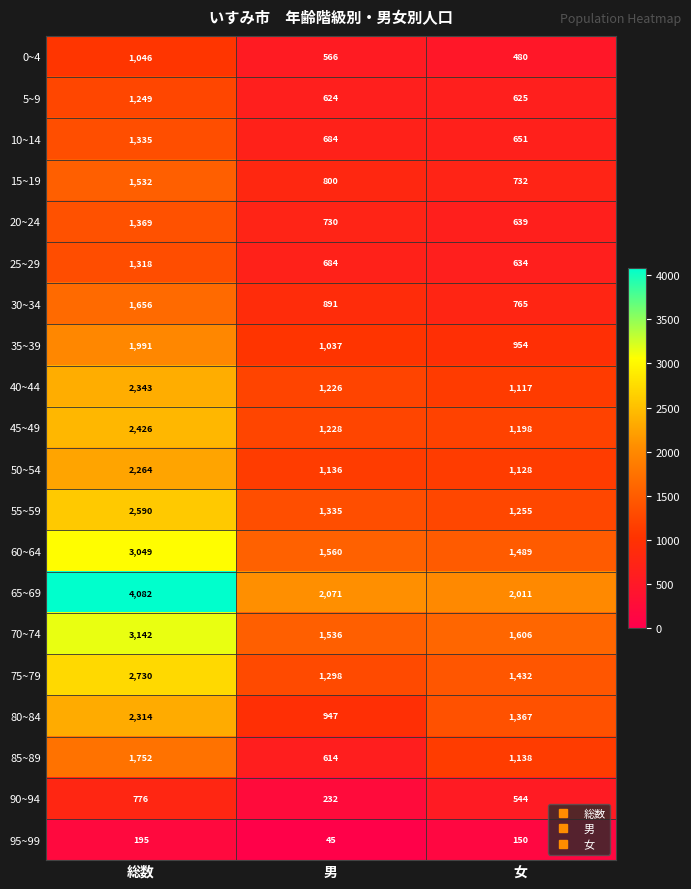

Which series has the largest range (max minus min)?

65~69